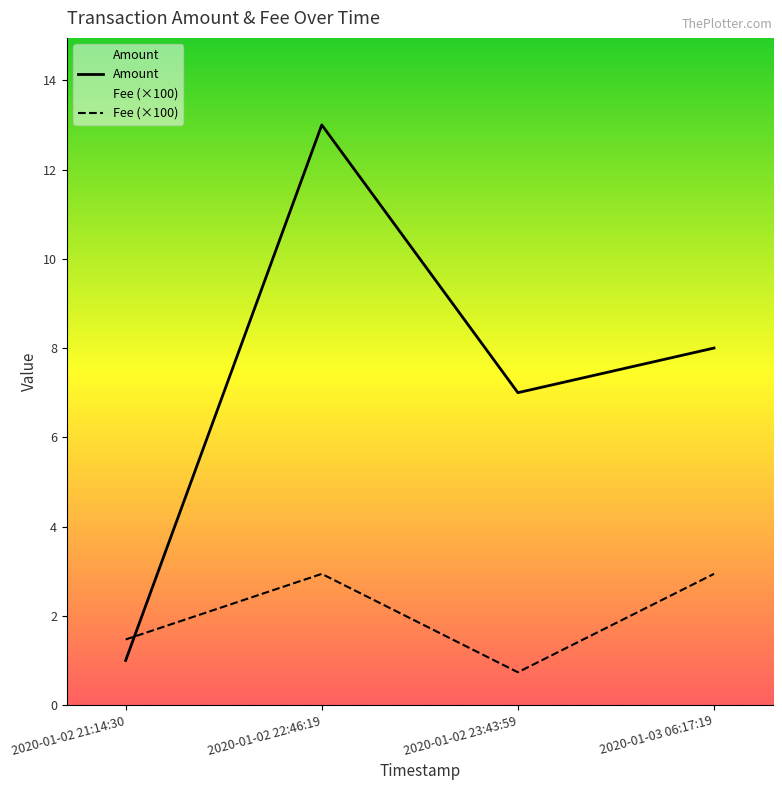

Is the value of Amount at 2020-01-02 21:14:30 greater than the value of Fee at 2020-01-02 23:43:59?

Yes